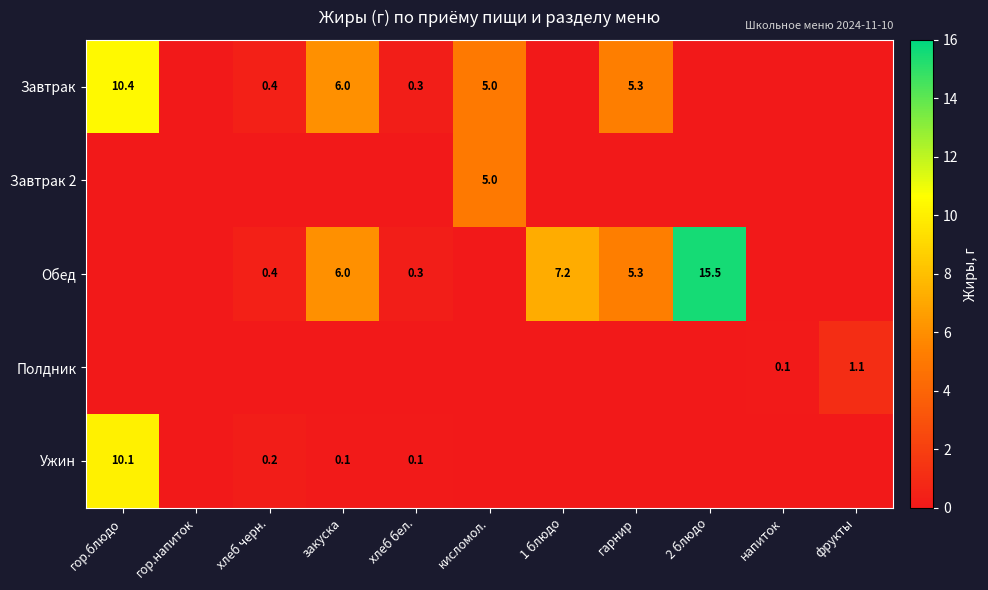

Is it true that Обед equals 2.1 at гарнир?

False